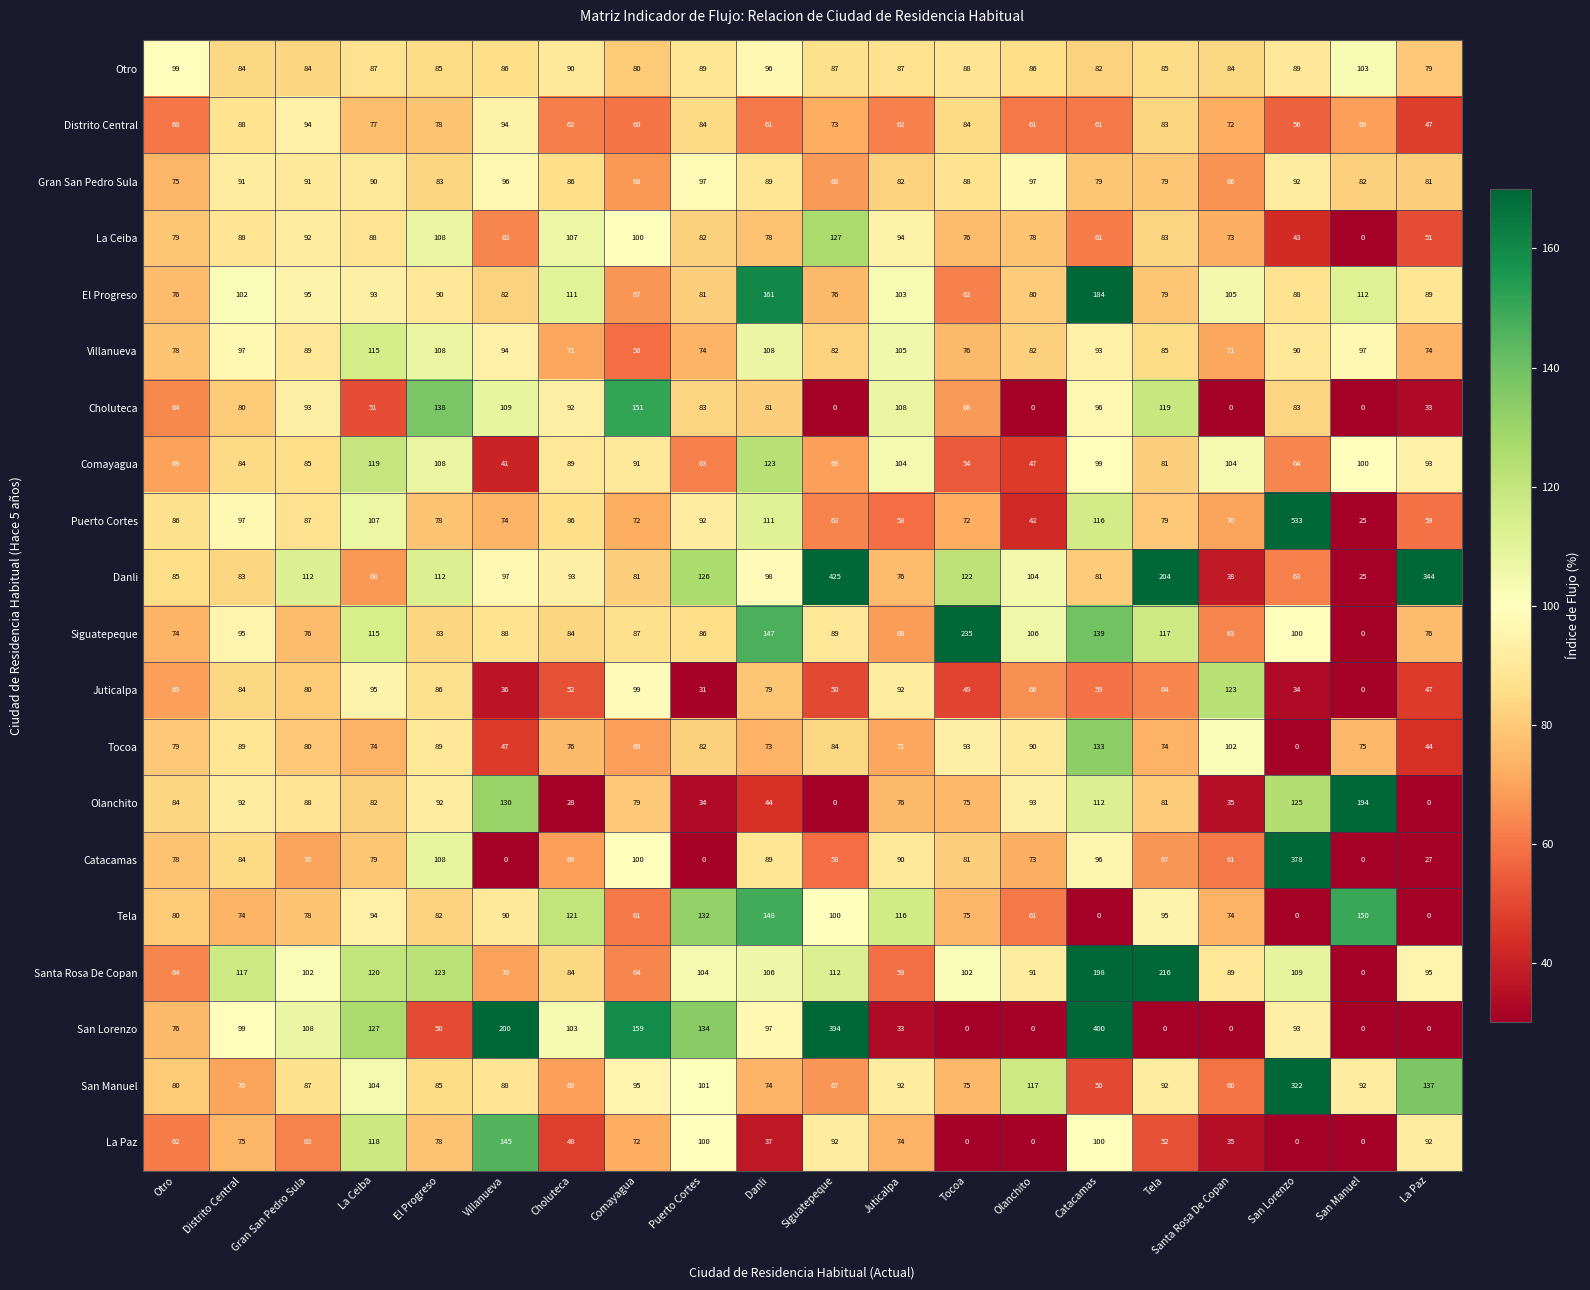

The value of La Ceiba at Tela is 110. True or false?

False